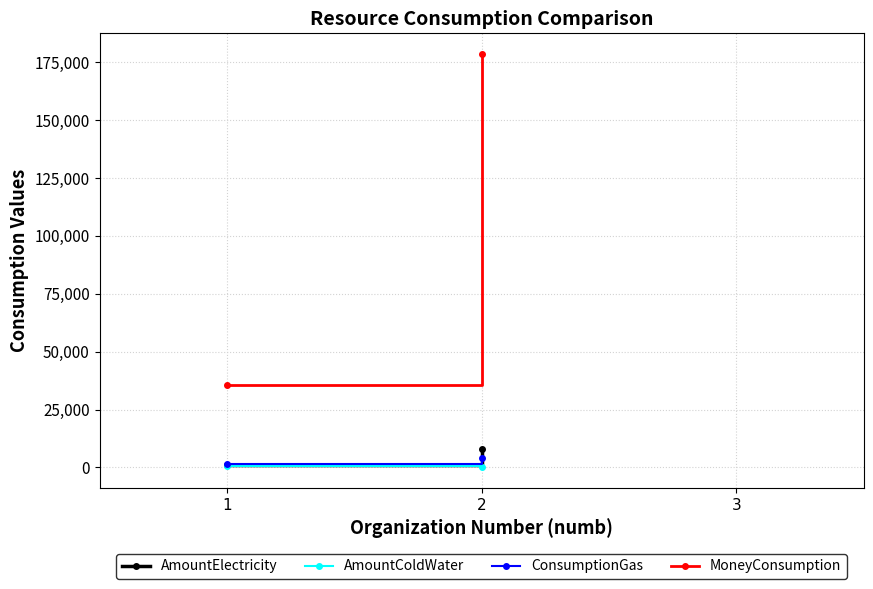

What is the value of the MoneyConsumption point at the 2nd from the left?

178578